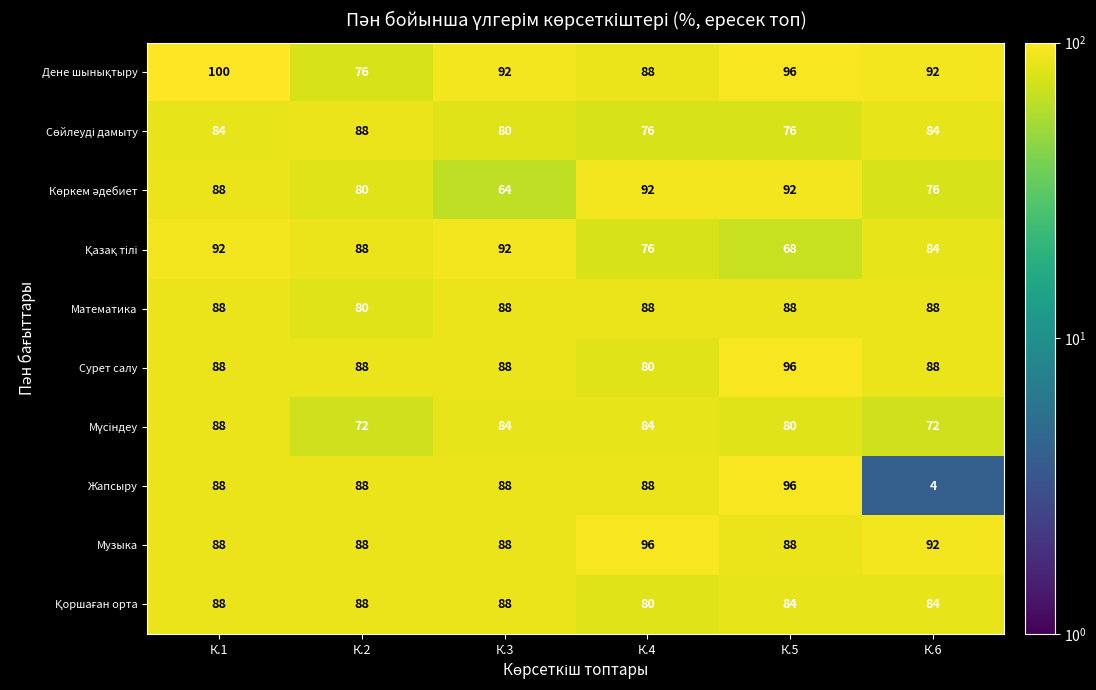

What is the minimum value for Сурет салу?

80